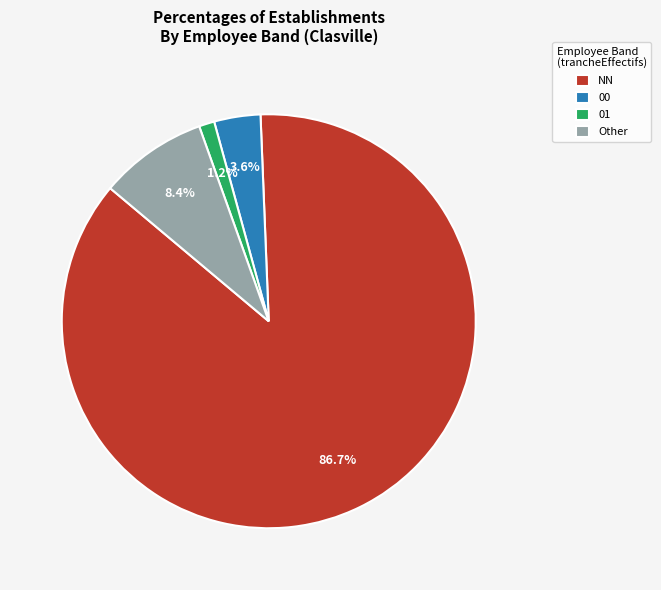

Does any single category account for the majority?

Yes